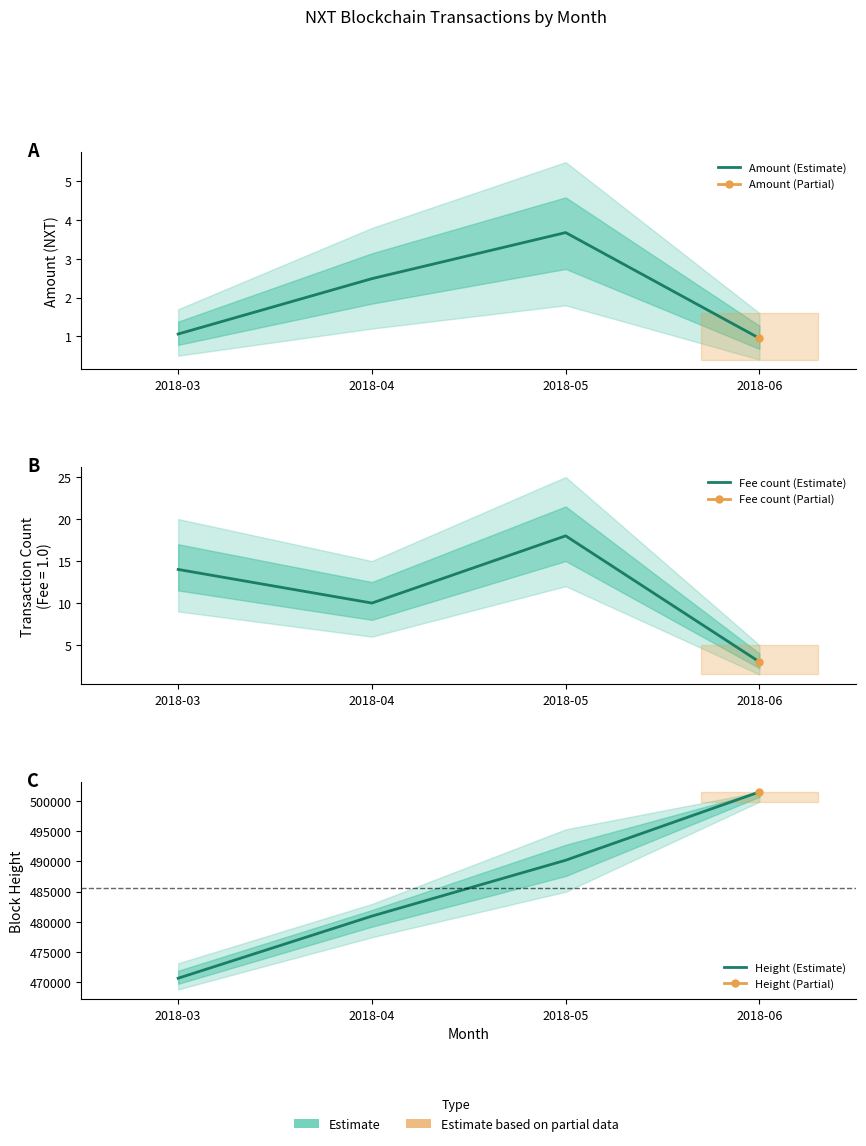

Which series has the largest total across all categories?

Height (Estimate)